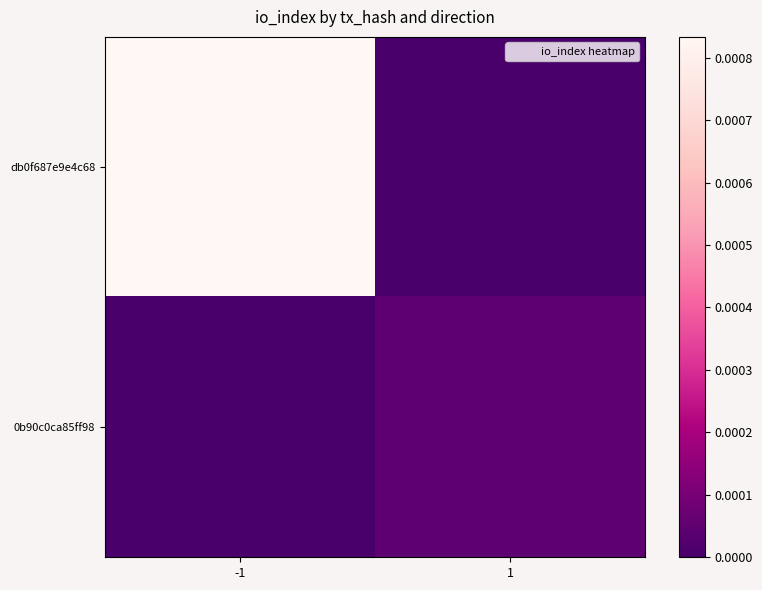

Between -1 and 1, which is larger?

-1